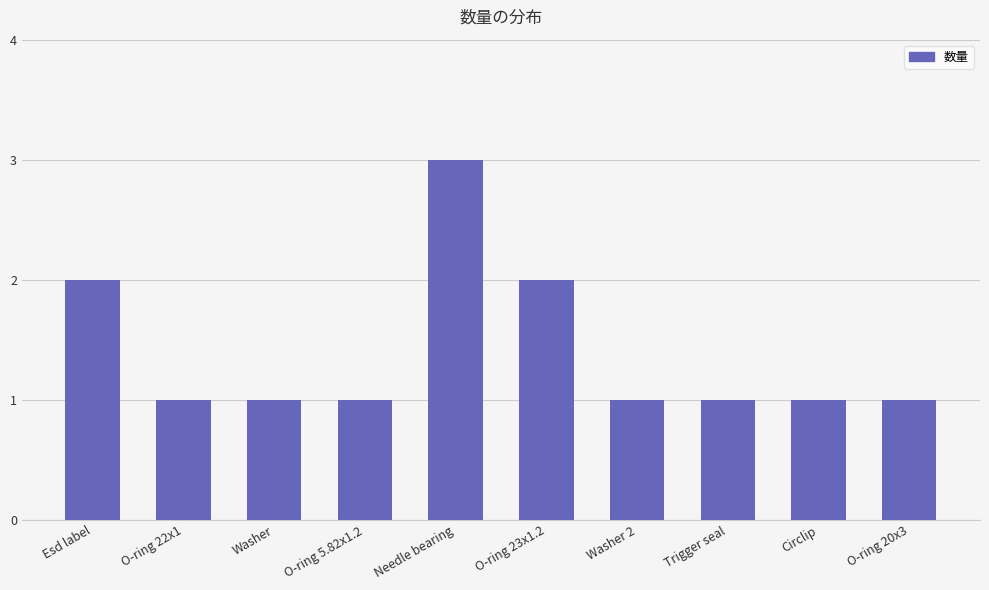

What is the greatest value displayed?

3